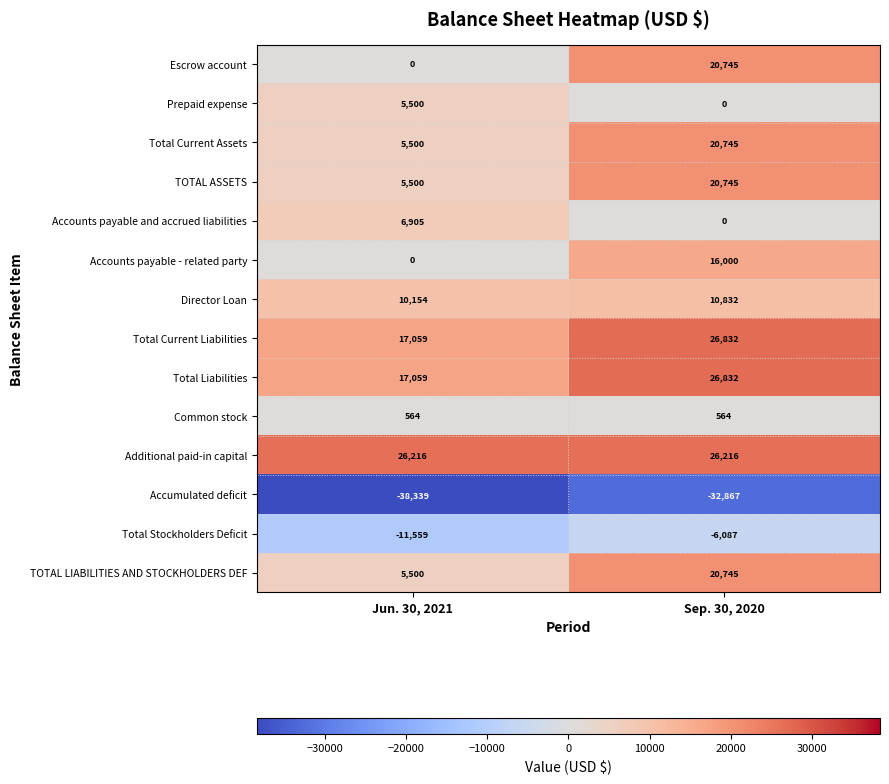

What is the average value of the Accounts payable - related party series?

8000